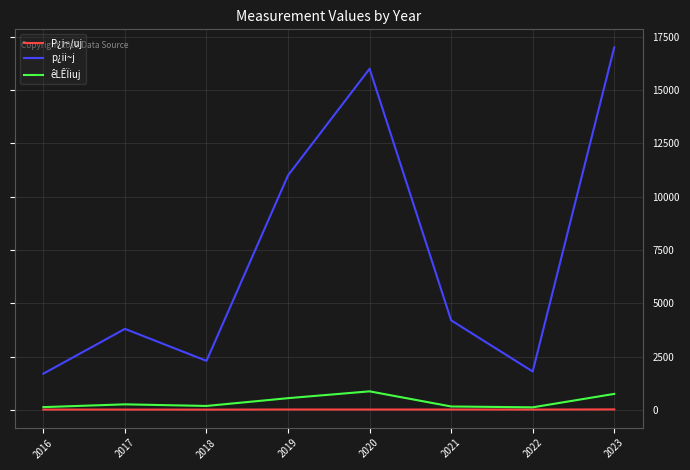

What is the average value of the P¿i~/uj series?

16.4